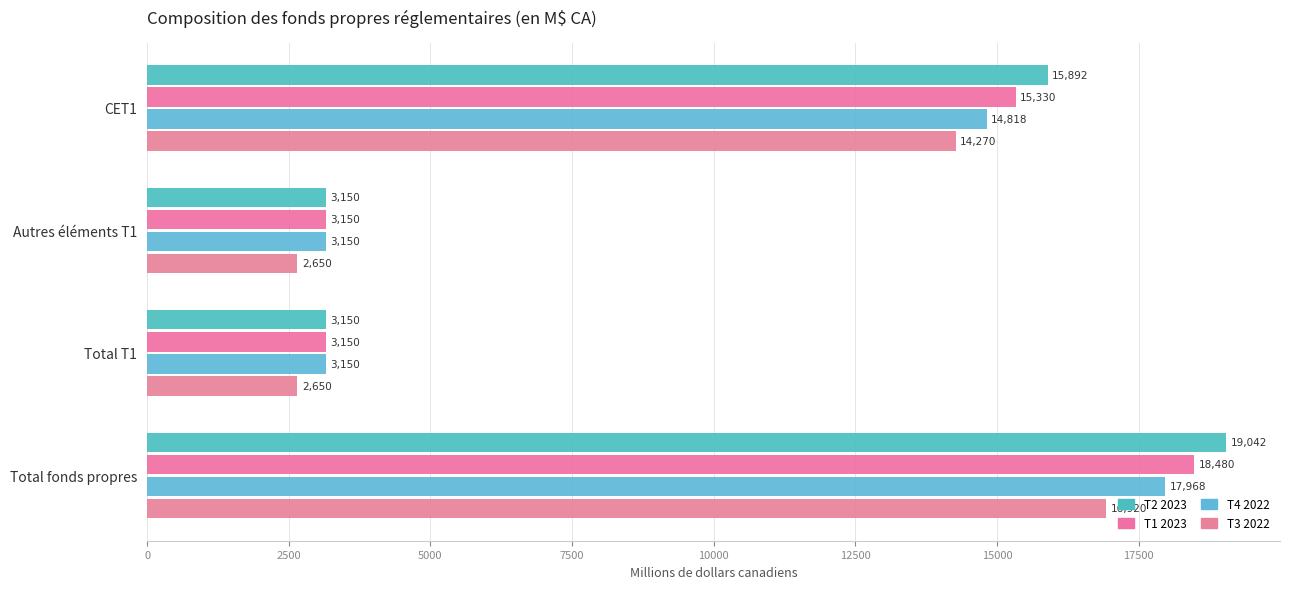

How many values in the T2 2023 series are below 15892?

2